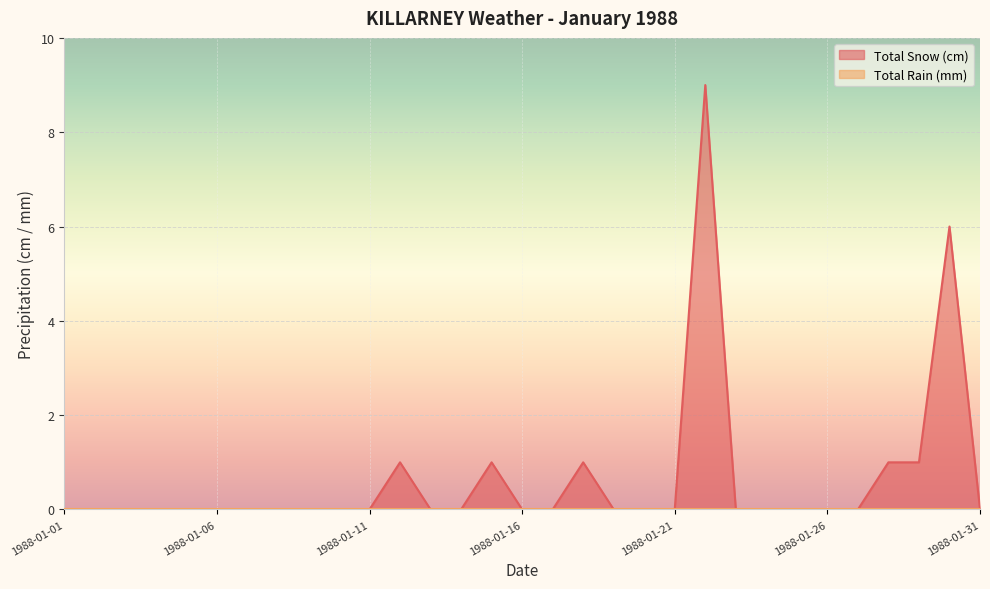

What is the difference between the second highest and minimum values?

6